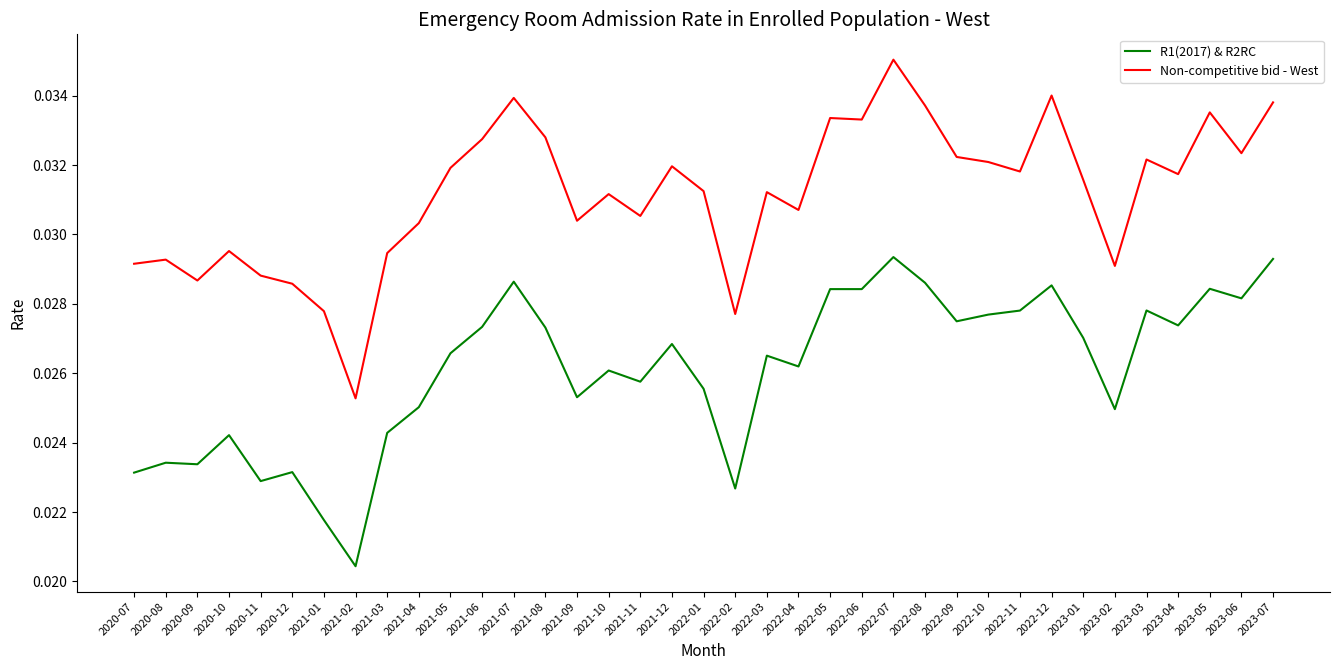

At 2022-10, list the series in order from largest to smallest.

Non-competitive bid - West, R1(2017) & R2RC